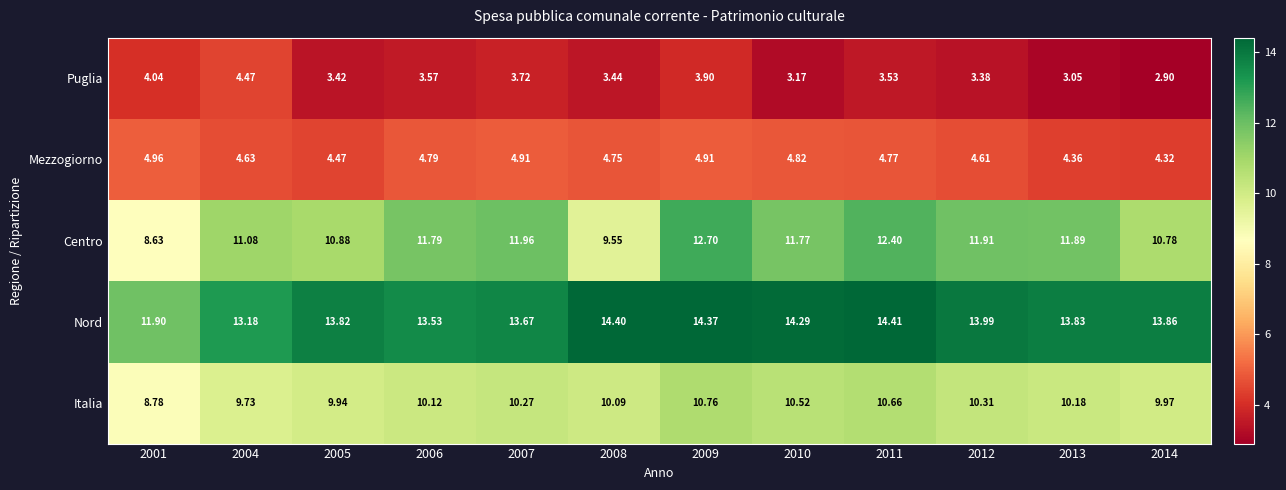

List the series in order of their peak value, highest first.

Nord, Centro, Italia, Mezzogiorno, Puglia